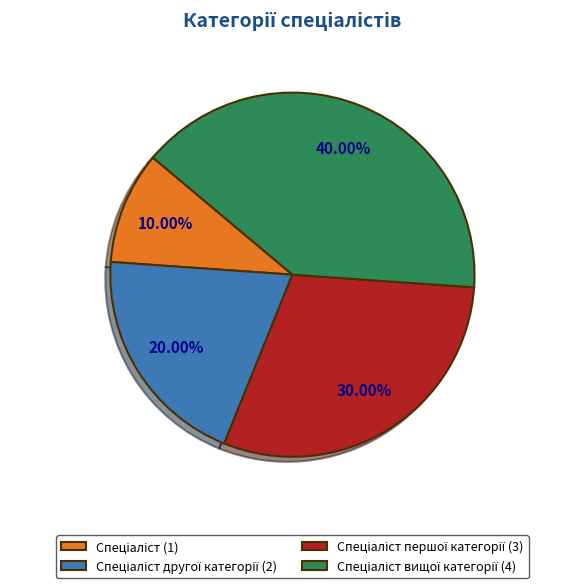

To the nearest percent, what is the difference between the largest and smallest slice percentages?

30%